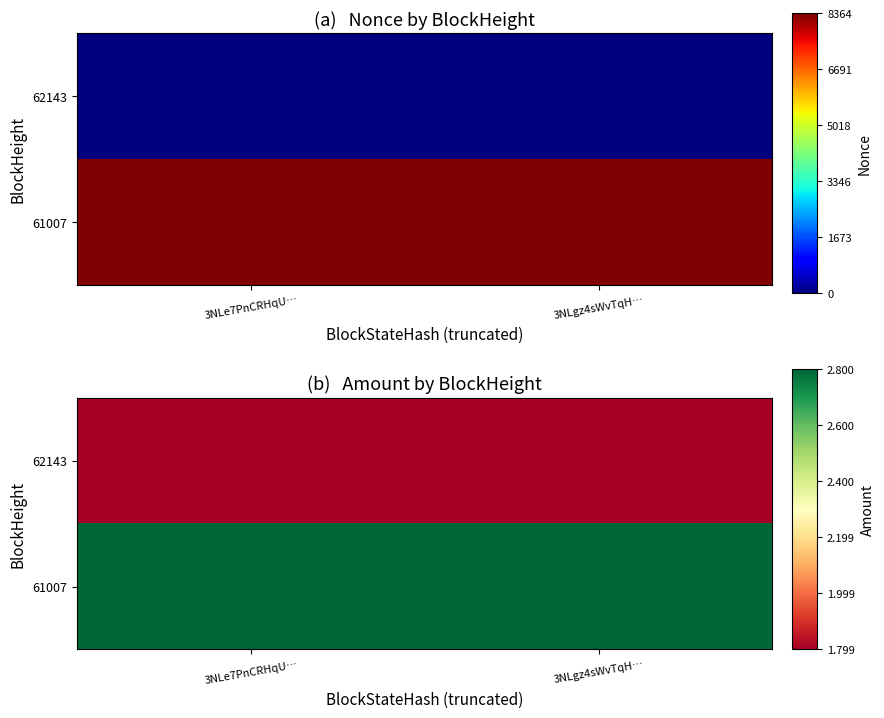

What is the average value of the 61007 series?

2.8